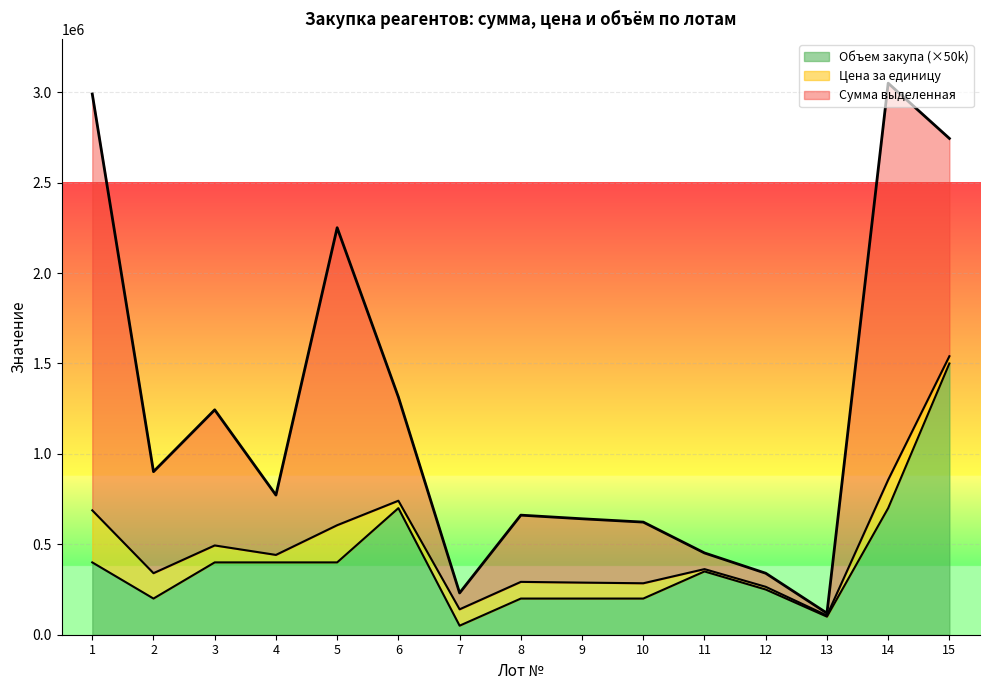

Which label corresponds to the smallest value in the chart?

7